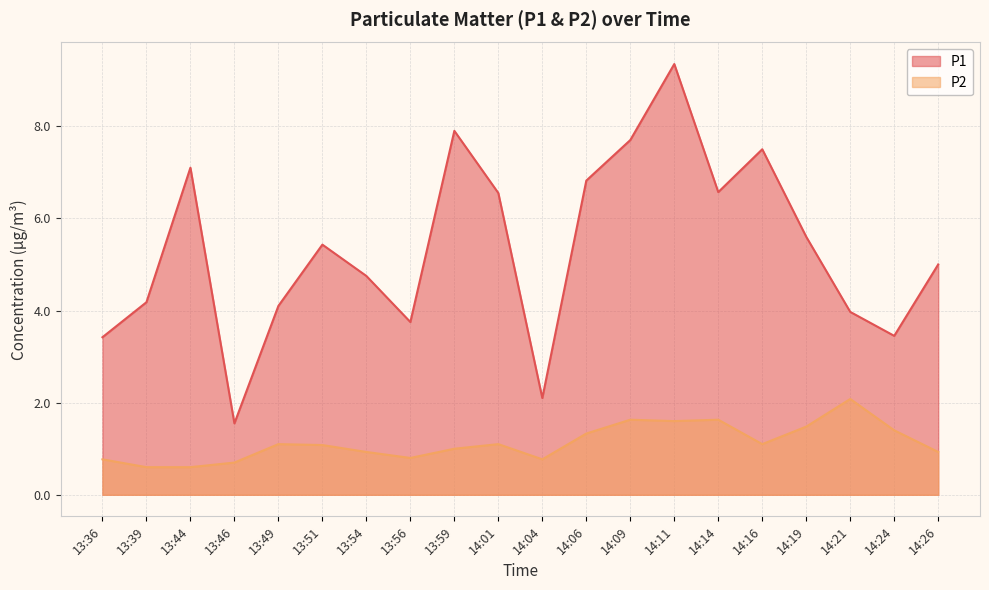

What is the average value of the P2 series?

1.1